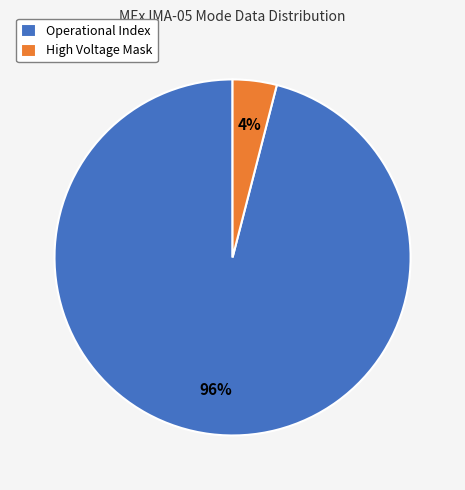

What percentage is the Operational Index slice, to the nearest percent?

96%